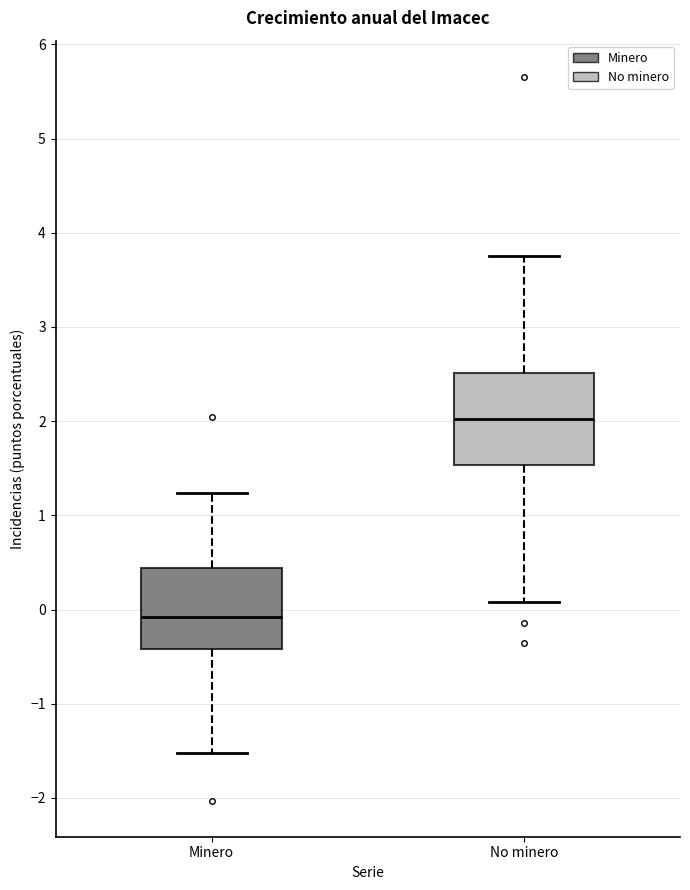

Reading left to right, read every box against the y-axis: the position of its median line, the range the box covers, and the ends of its whiskers. The values are not printed on the chart, so give them approximately, as read against the axis.

Minero: median -0.1, box -0.4 to 0.4, whiskers -1.5 to 1.2
No minero: median 2.0, box 1.5 to 2.5, whiskers 0.1 to 3.8